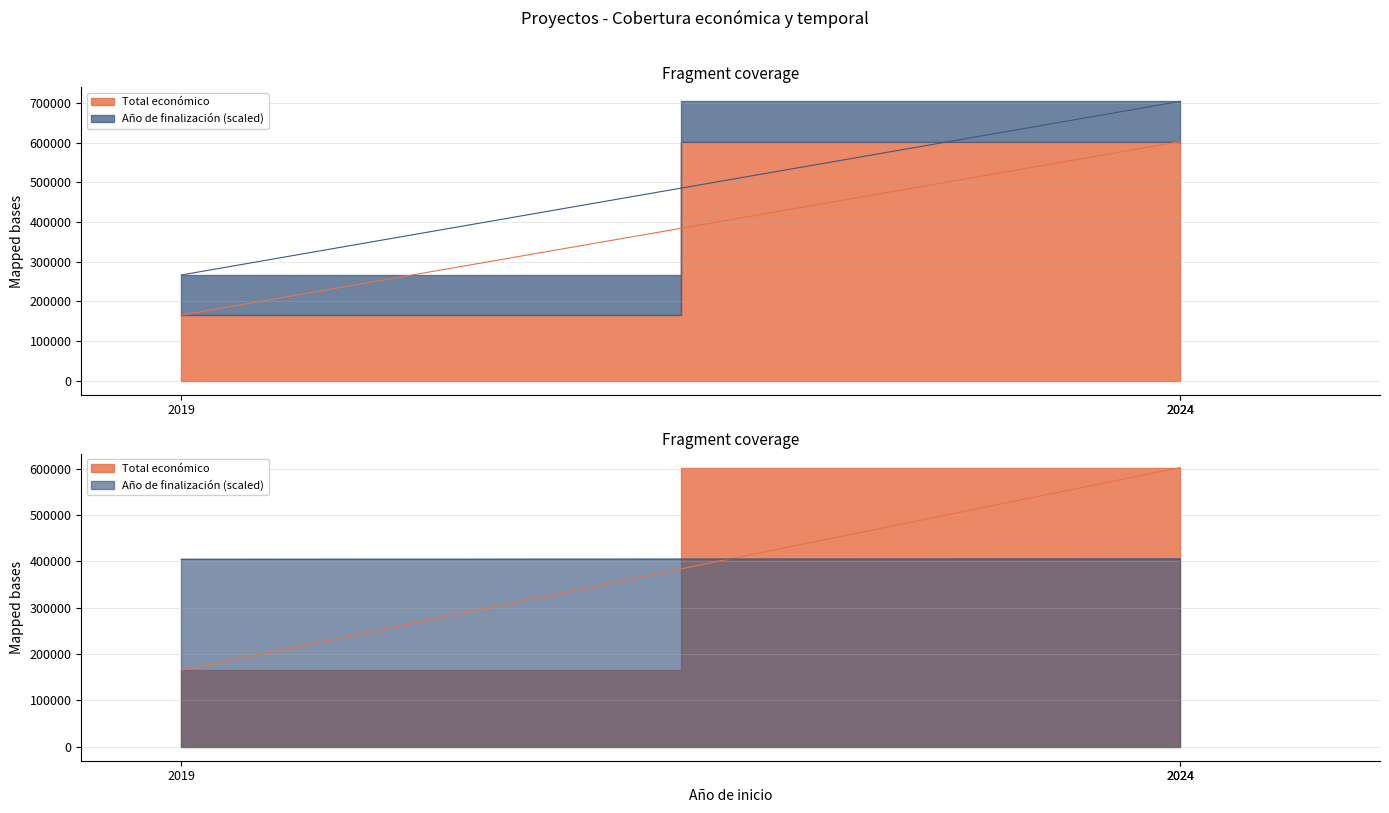

At how many categories does at least one series exceed 230968?

3